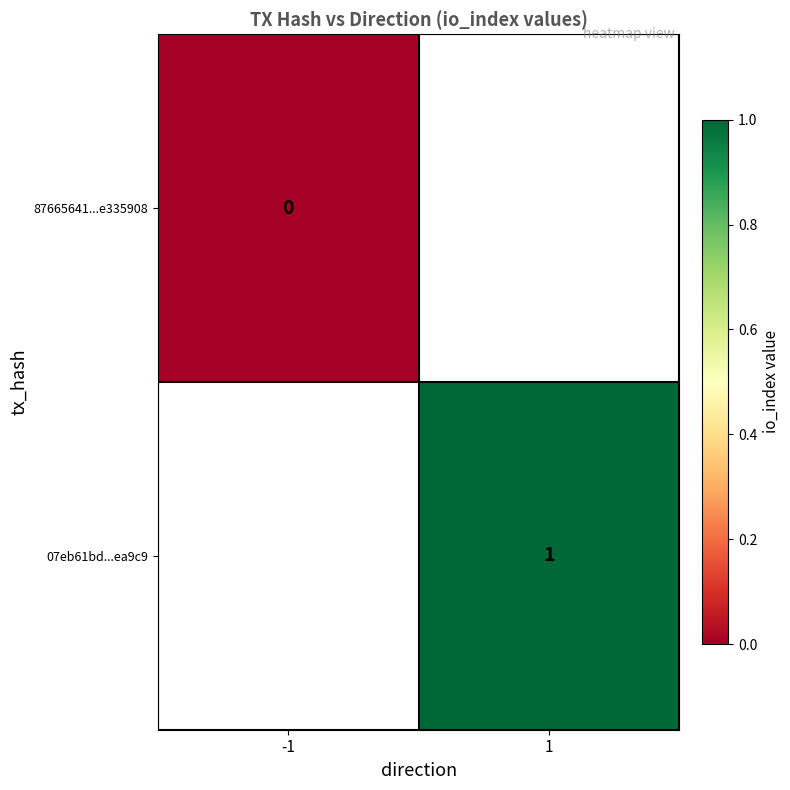

At which category does the chart reach its minimum across all series?

-1